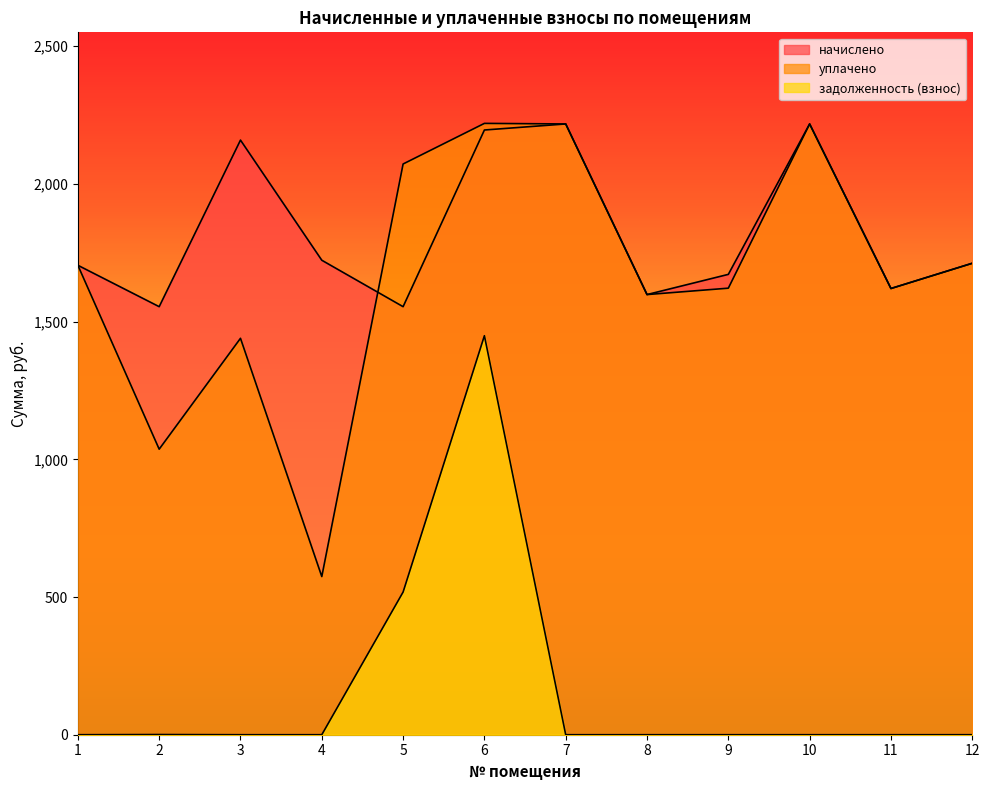

Is the value of задолженность (взнос) at 3 greater than the value of уплачено at 11?

No